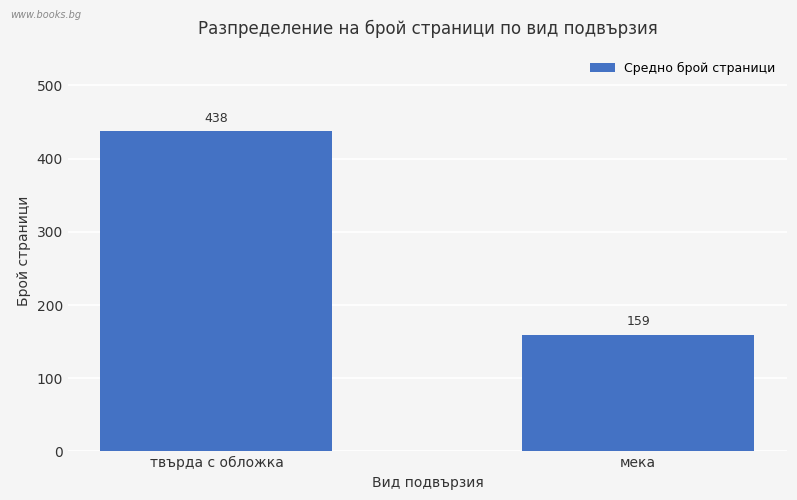

Count the number of values greater than 437.

1